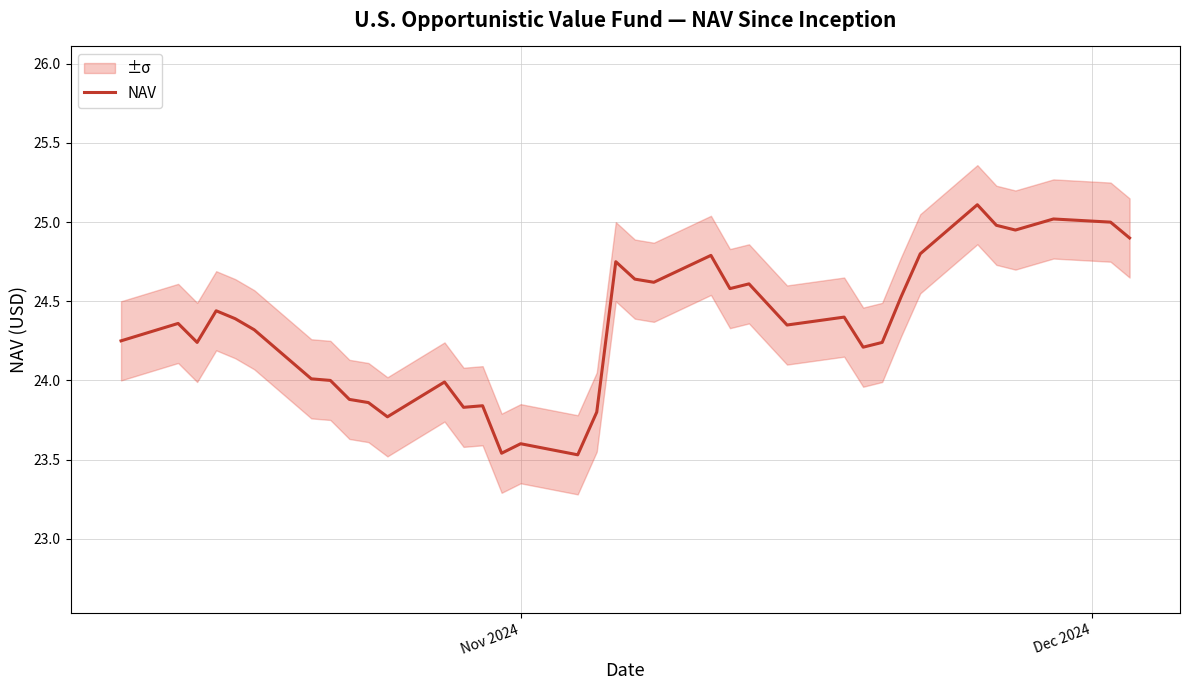

What is the average value?

24.3